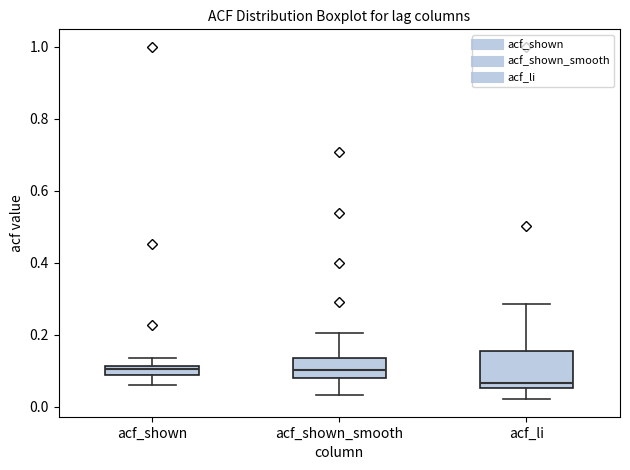

Which box's median line is the lowest?

acf_li